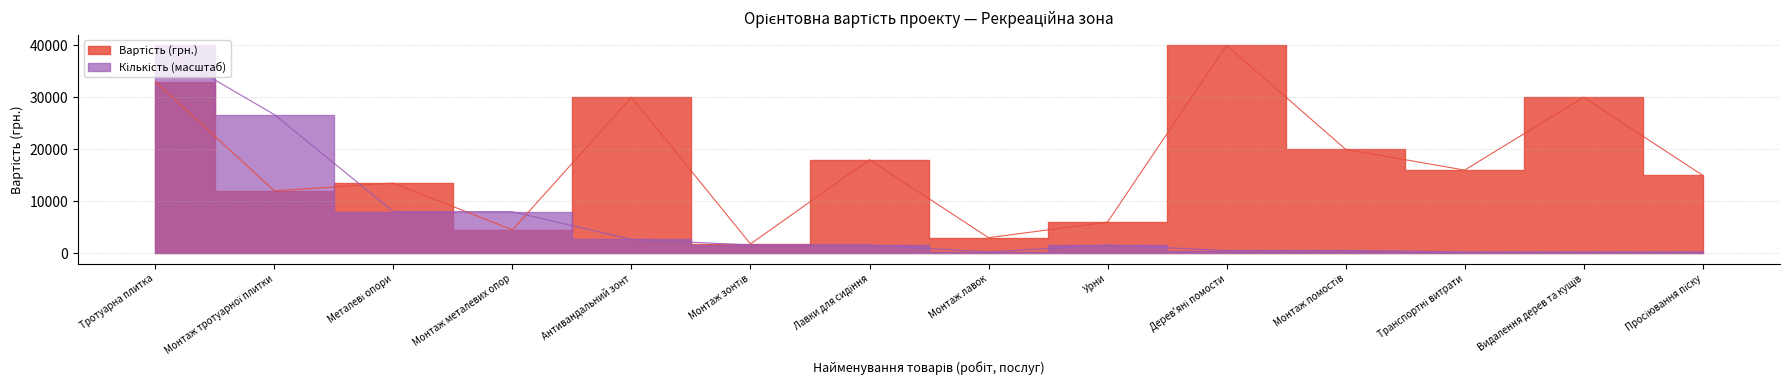

Where is the first local minimum for Вартість (грн.)?

Монтаж тротуарної плитки